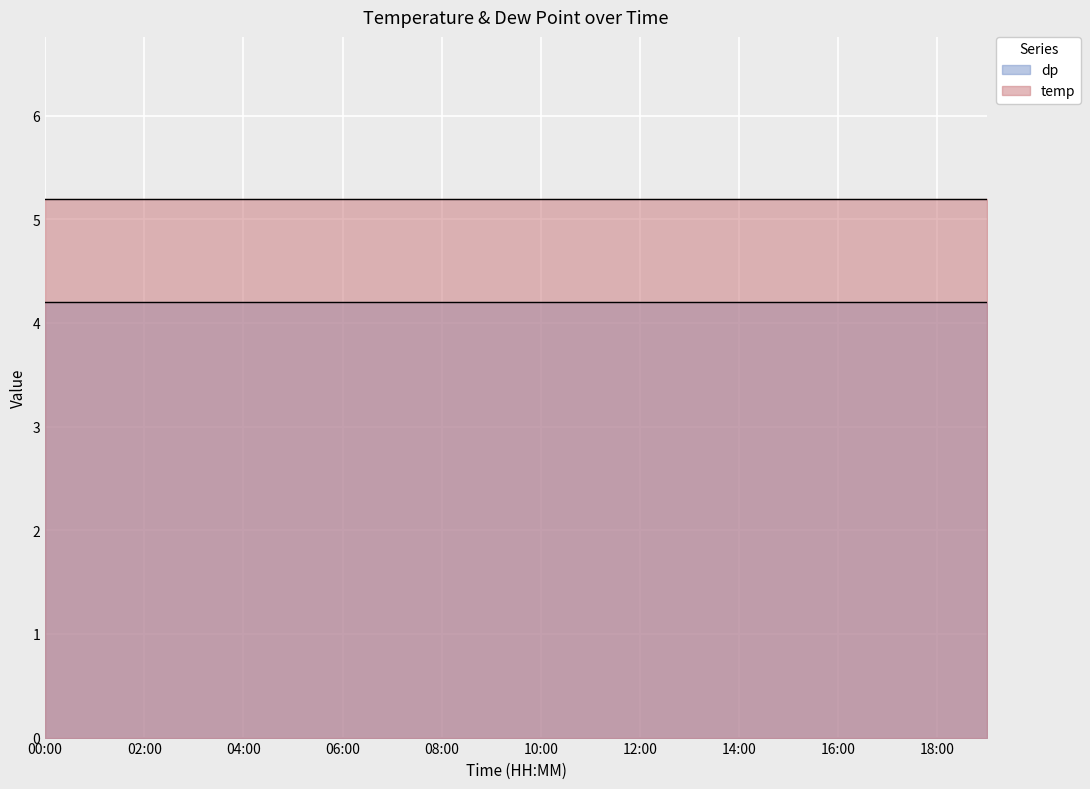

Which series has the widest spread of values?

temp